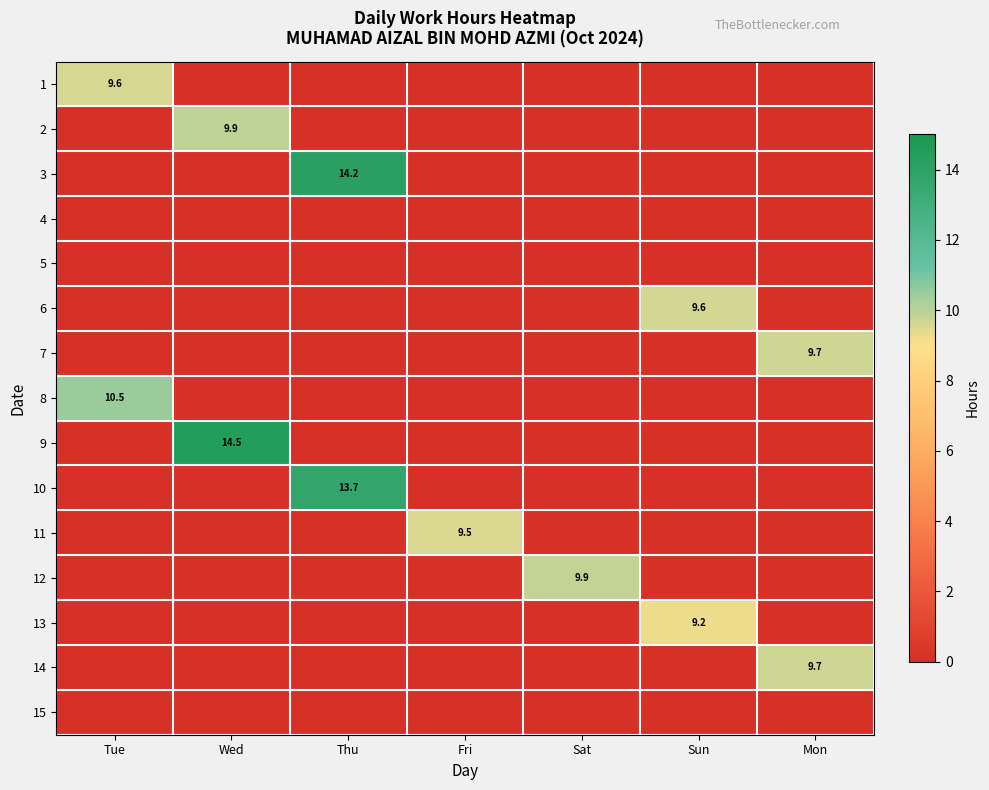

The 8 series shows 17.8 at Tue. True or false?

False